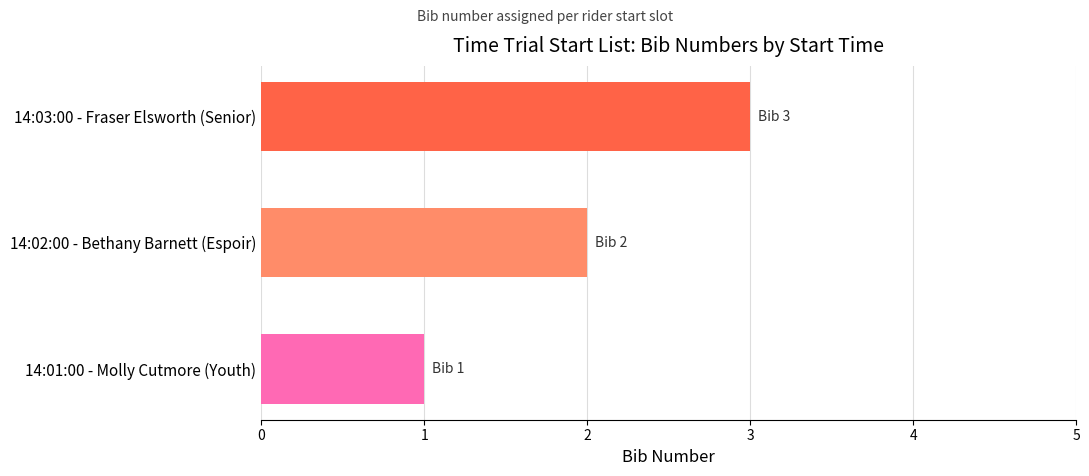

What is the change in value from 14:01:00 - Molly Cutmore (Youth) to 14:02:00 - Bethany Barnett (Espoir)?

+1